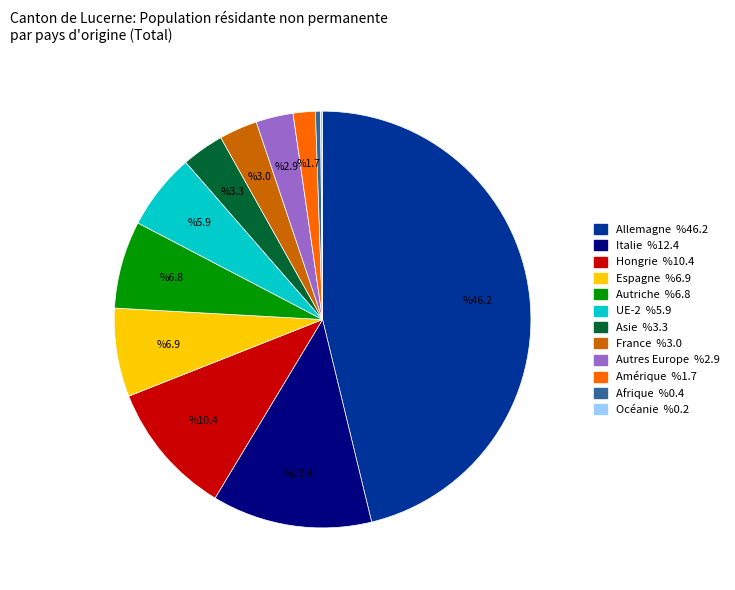

What is the largest slice in the pie chart?

Allemagne